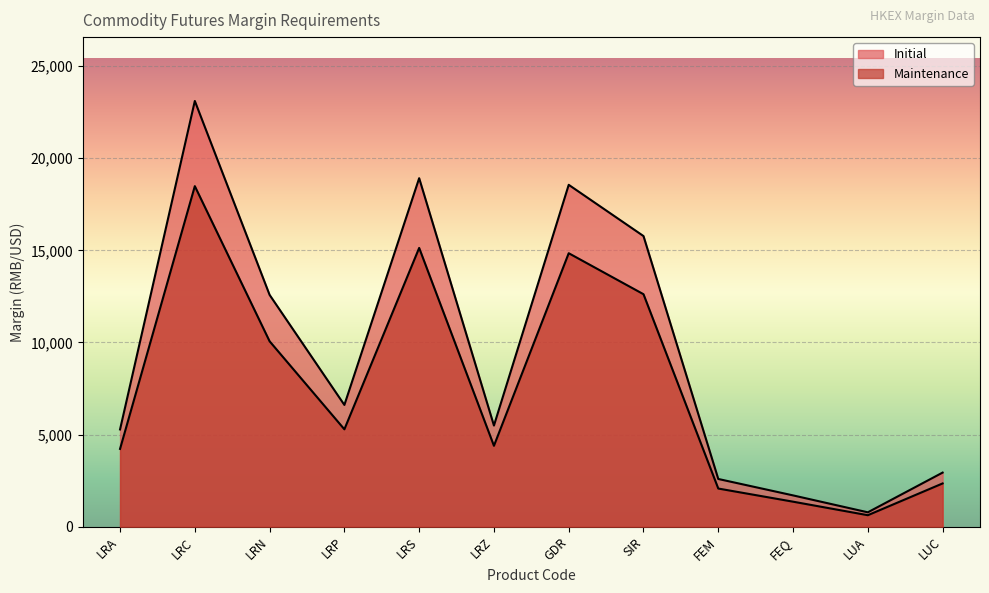

What is the spread (max minus min) of values at LUC?

588